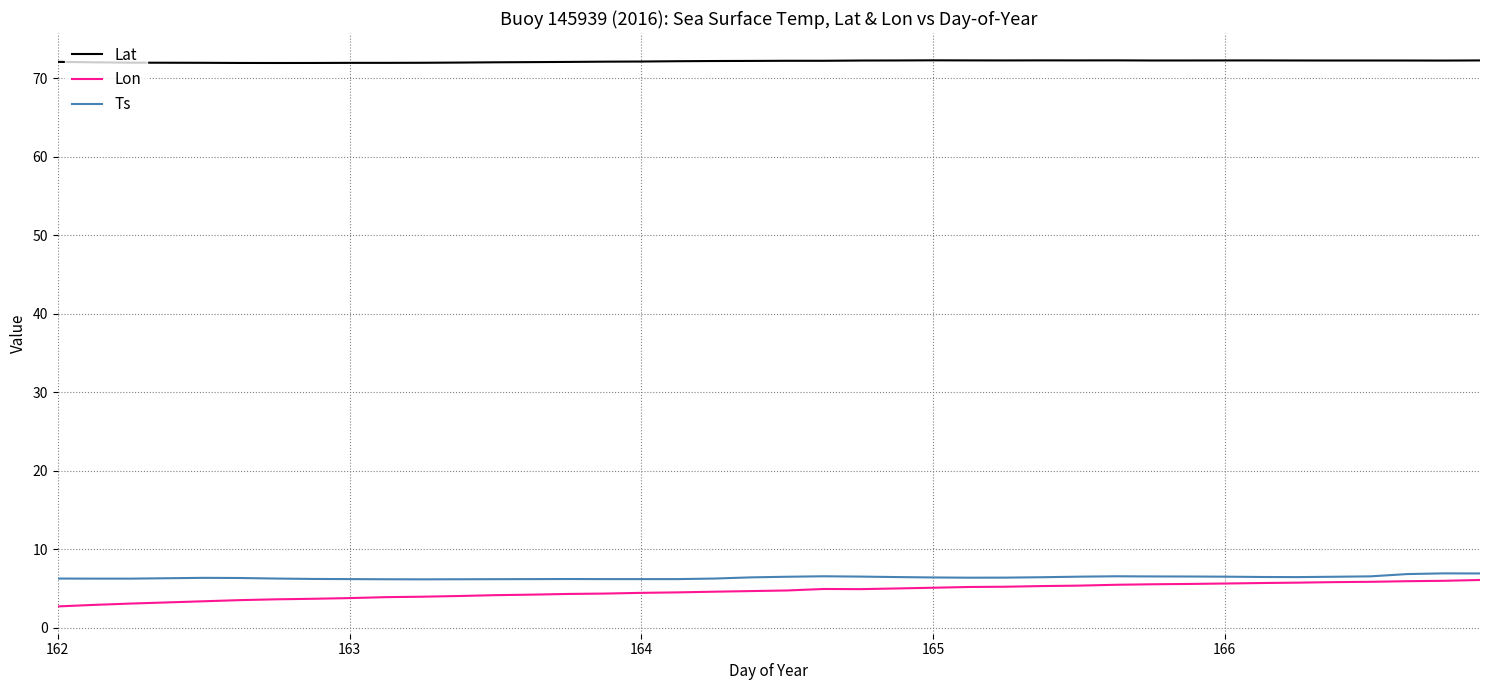

What is the sum of all Lon values?

187.1